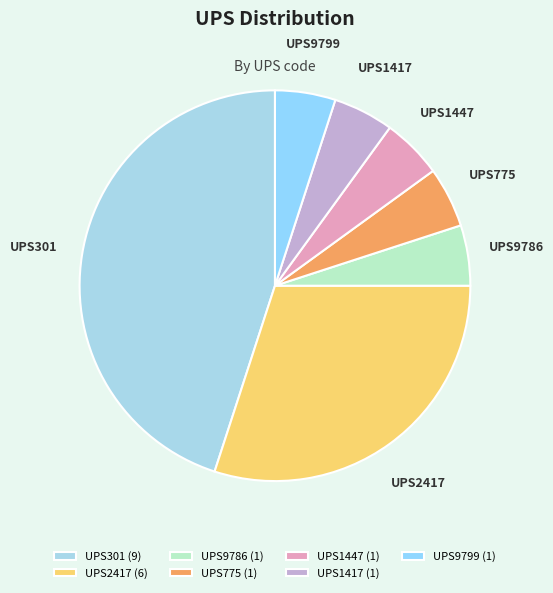

Do UPS2417 and UPS301 together represent more than half of the pie?

Yes